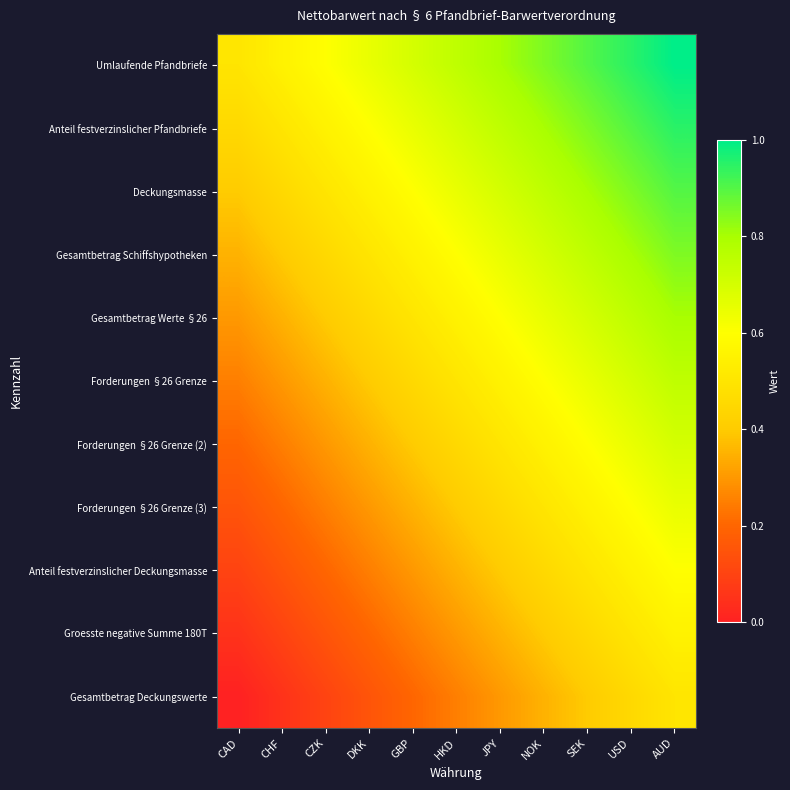

Reading left to right, list all the values displayed in this chart.

Umlaufende Pfandbriefe: CAD=0.5	CHF=0.6	CZK=0.6	DKK=0.7	GBP=0.7	HKD=0.8	JPY=0.8	NOK=0.9	SEK=0.9	USD=0.9	AUD=1.0
Anteil festverzinslicher Pfandbriefe: CAD=0.5	CHF=0.5	CZK=0.6	DKK=0.6	GBP=0.7	HKD=0.7	JPY=0.8	NOK=0.8	SEK=0.9	USD=0.9	AUD=0.9
Deckungsmasse: CAD=0.4	CHF=0.5	CZK=0.5	DKK=0.6	GBP=0.6	HKD=0.7	JPY=0.7	NOK=0.8	SEK=0.8	USD=0.8	AUD=0.9
Gesamtbetrag Schiffshypotheken: CAD=0.3	CHF=0.4	CZK=0.4	DKK=0.5	GBP=0.6	HKD=0.6	JPY=0.7	NOK=0.7	SEK=0.8	USD=0.8	AUD=0.8
Gesamtbetrag Werte §26: CAD=0.3	CHF=0.3	CZK=0.4	DKK=0.5	GBP=0.5	HKD=0.6	JPY=0.6	NOK=0.7	SEK=0.7	USD=0.8	AUD=0.8
Forderungen §26 Grenze: CAD=0.2	CHF=0.3	CZK=0.3	DKK=0.4	GBP=0.5	HKD=0.5	JPY=0.6	NOK=0.6	SEK=0.7	USD=0.7	AUD=0.8
Forderungen §26 Grenze (2): CAD=0.2	CHF=0.2	CZK=0.3	DKK=0.3	GBP=0.4	HKD=0.4	JPY=0.5	NOK=0.6	SEK=0.6	USD=0.6	AUD=0.7
Forderungen §26 Grenze (3): CAD=0.1	CHF=0.2	CZK=0.2	DKK=0.3	GBP=0.3	HKD=0.4	JPY=0.5	NOK=0.5	SEK=0.6	USD=0.6	AUD=0.6
Anteil festverzinslicher Deckungsmasse: CAD=0.1	CHF=0.1	CZK=0.2	DKK=0.2	GBP=0.3	HKD=0.3	JPY=0.4	NOK=0.5	SEK=0.5	USD=0.6	AUD=0.6
Groesste negative Summe 180T: CAD=0.0	CHF=0.1	CZK=0.2	DKK=0.2	GBP=0.2	HKD=0.3	JPY=0.4	NOK=0.4	SEK=0.5	USD=0.5	AUD=0.6
Gesamtbetrag Deckungswerte: CAD=0.0	CHF=0.0	CZK=0.1	DKK=0.2	GBP=0.2	HKD=0.2	JPY=0.3	NOK=0.4	SEK=0.4	USD=0.5	AUD=0.5